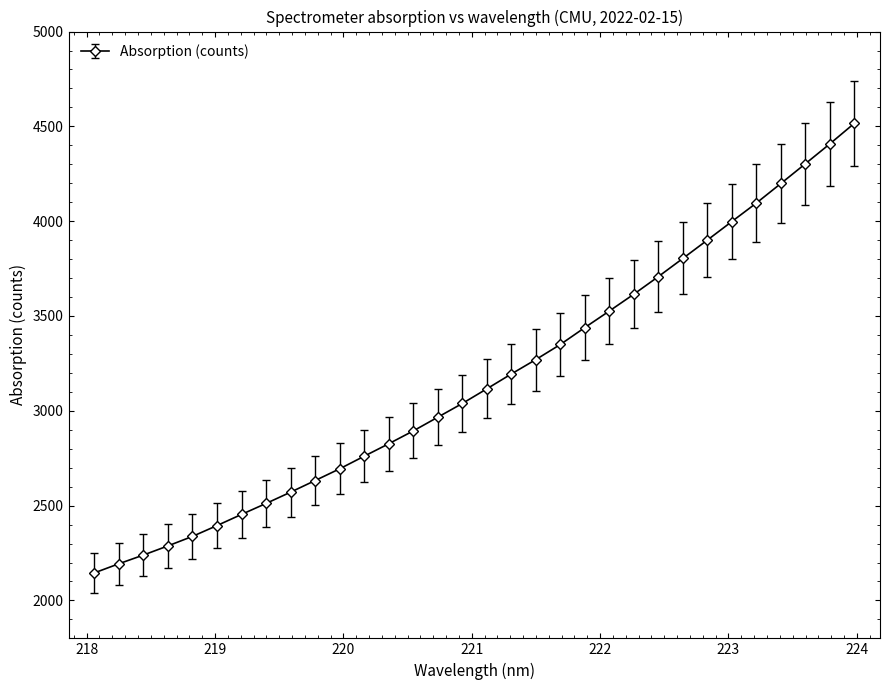

What is the value of the 10th point from the left?

2632.4